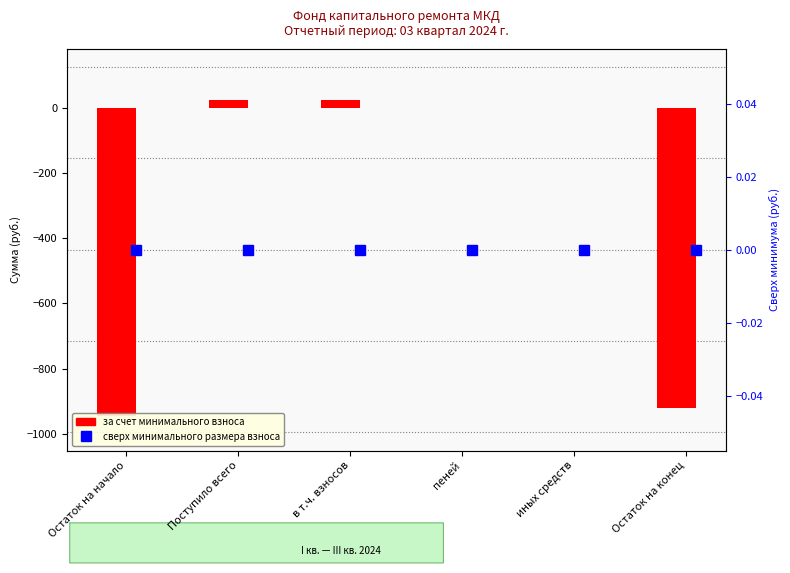

List the labels in order of value, smallest first.

Остаток на начало, Остаток на конец, пеней, иных средств, Поступило всего, в т.ч. взносов